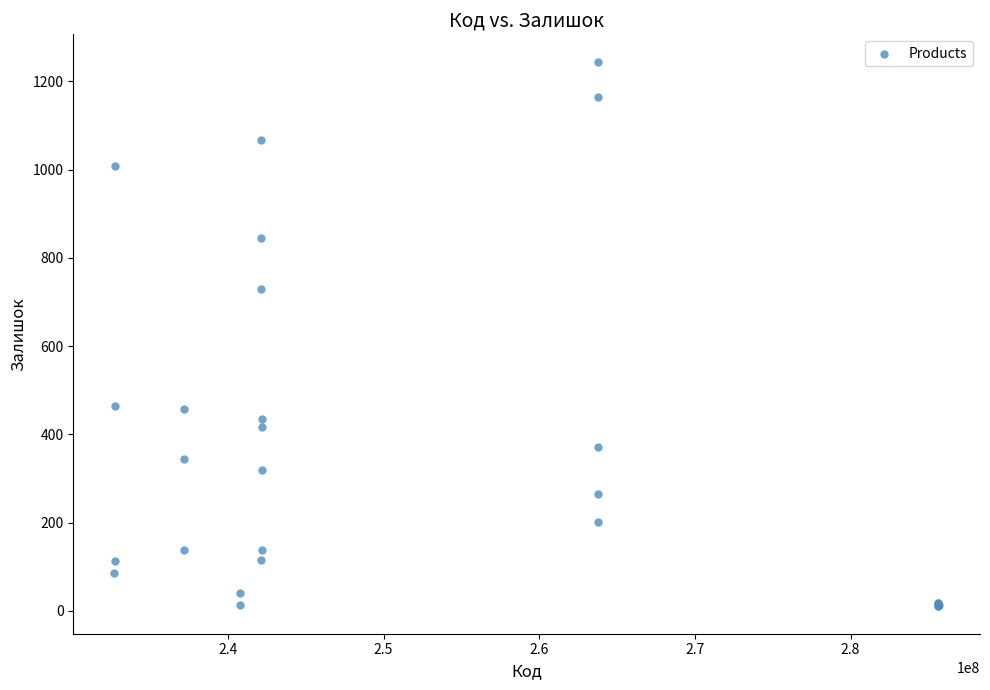

What Y value in the scatter plot is closest to 627?

729